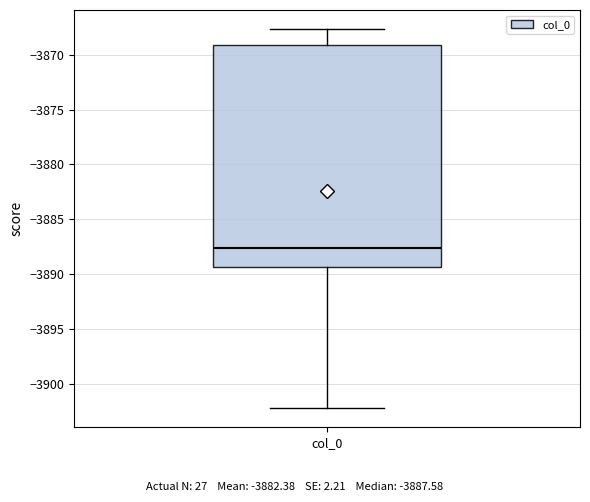

Read this box plot against the y-axis: the position of the median line, the range covered by the box, and the ends of both whiskers. The values are not printed on the chart, so give them approximately, as read against the axis.

median -3887.5, box -3889.5 to -3869.0, whiskers -3902.0 to -3867.5